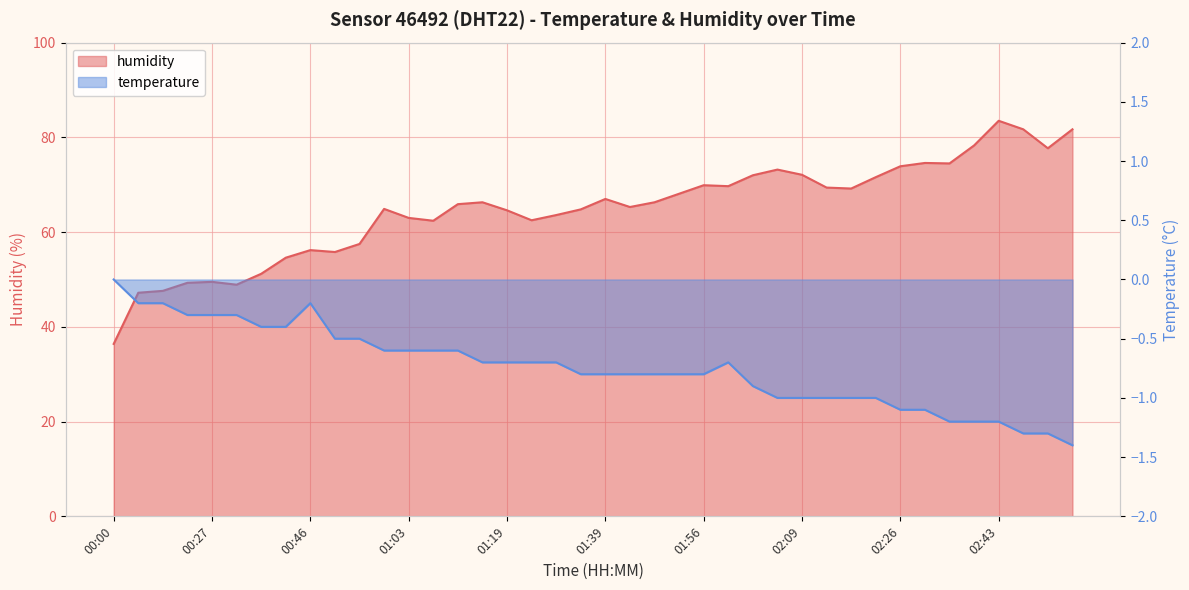

The humidity series shows 106.4 at 01:42. True or false?

False